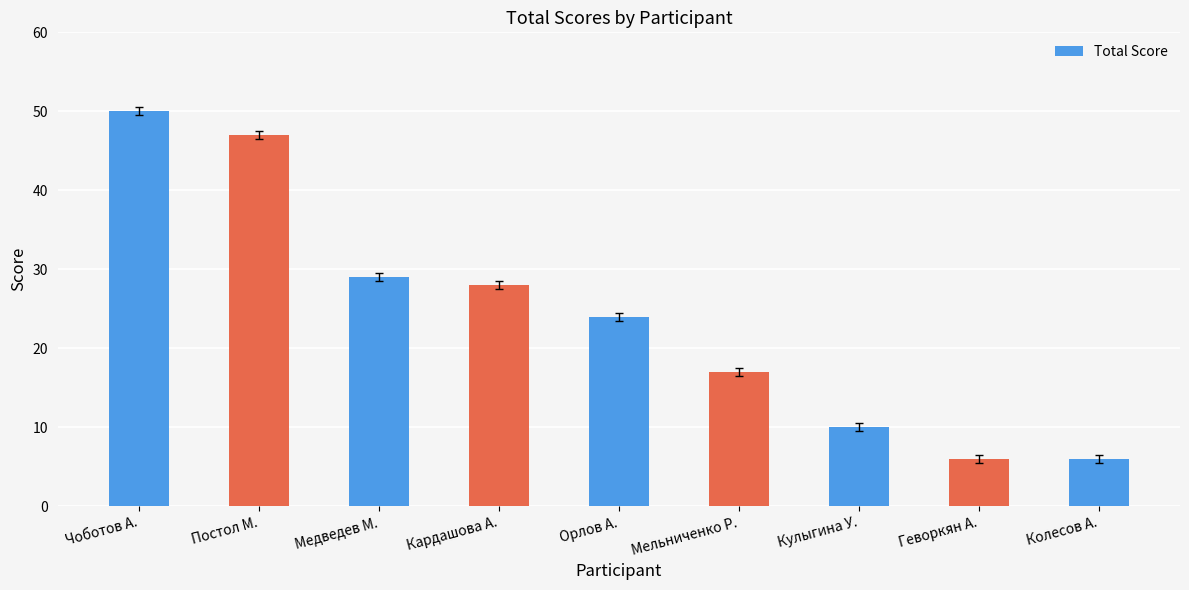

The value at Геворкян А. is 4. True or false?

False